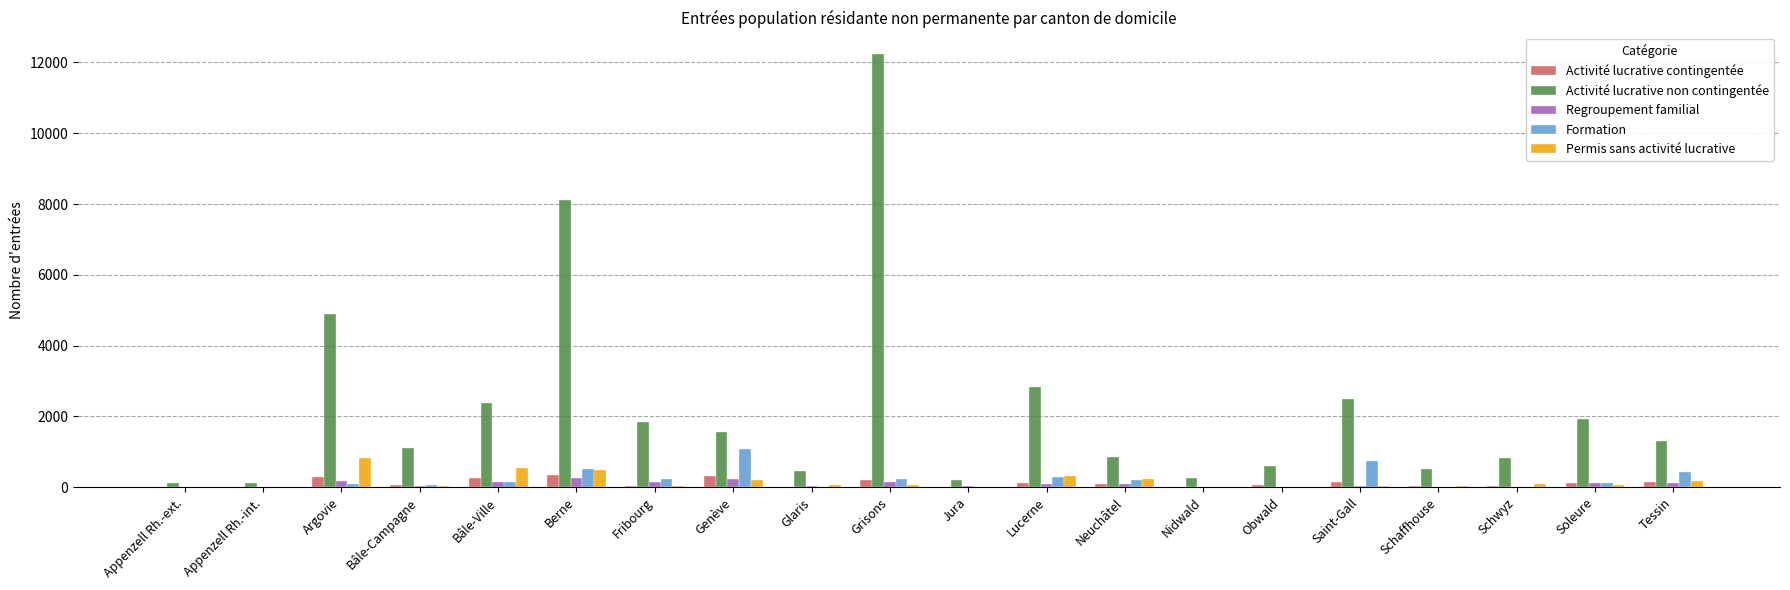

What is the average value of the Activité lucrative contingentée series?

114